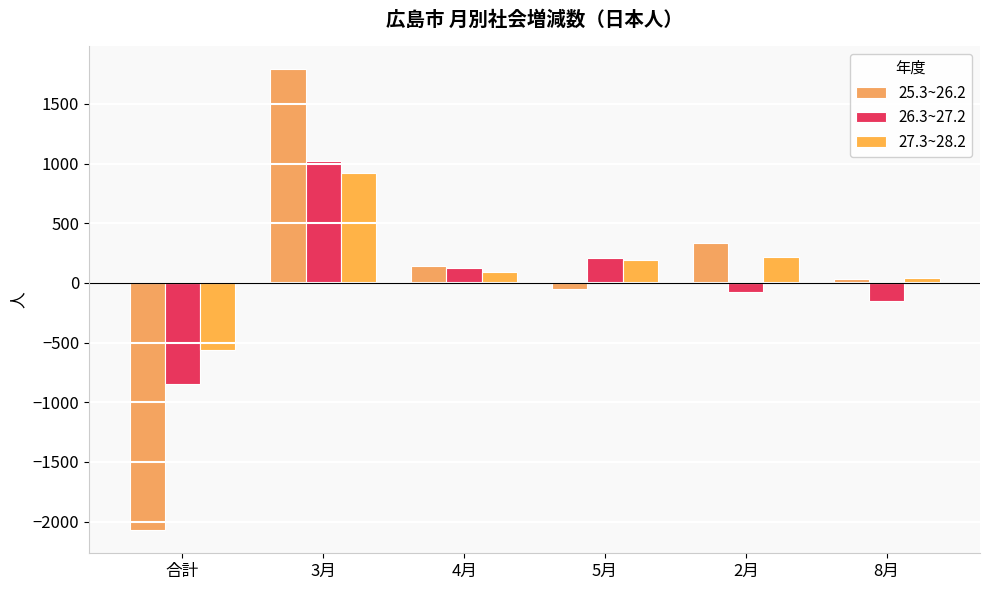

What is the sum of all 26.3~27.2 values?

283